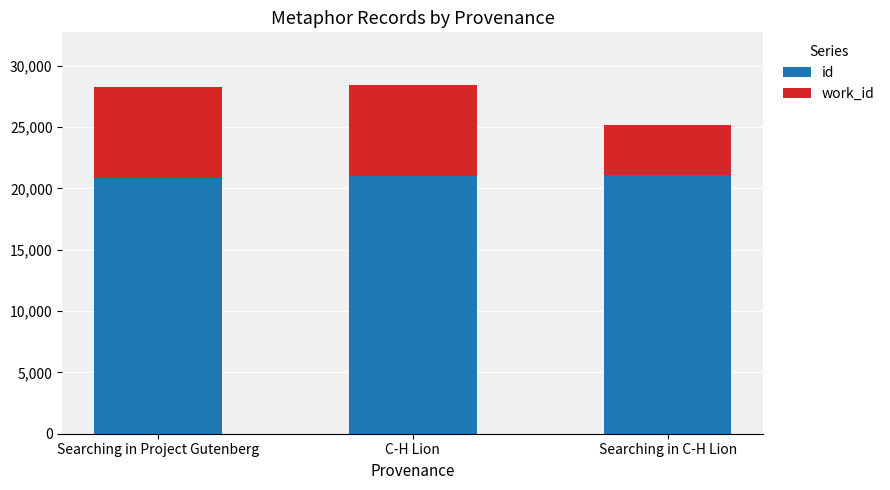

What is the minimum value for id?

20845